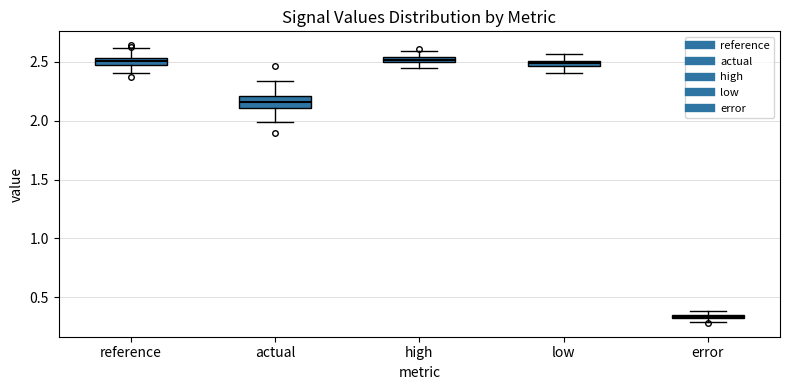

Where is the upper edge of the box for error on the y-axis? The values are not printed on the chart, so give them approximately, as read against the axis.

0.35